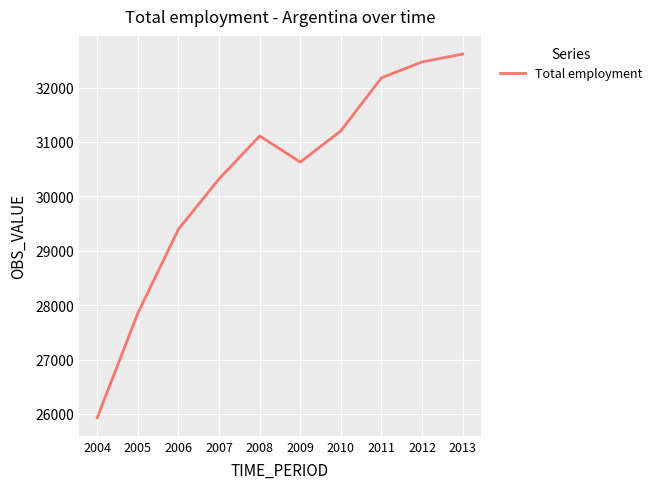

Reading left to right, transcribe all the data shown in this chart.

25933	27851	29397	30321	31110	30631	31205	32180	32472	32616